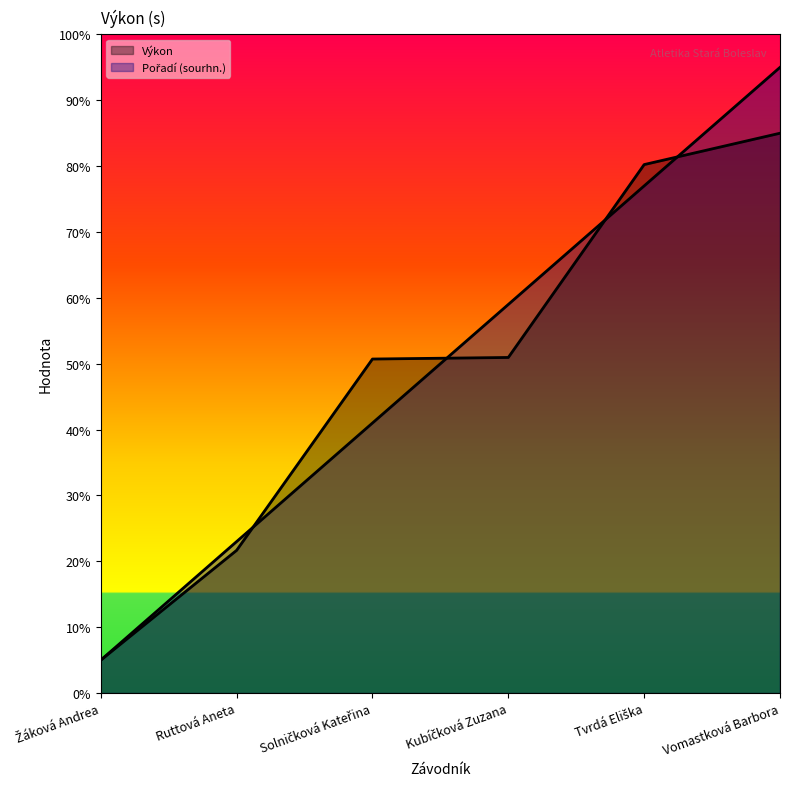

What are all the series names shown in the legend?

Výkon, Pořadí (sourhn.)